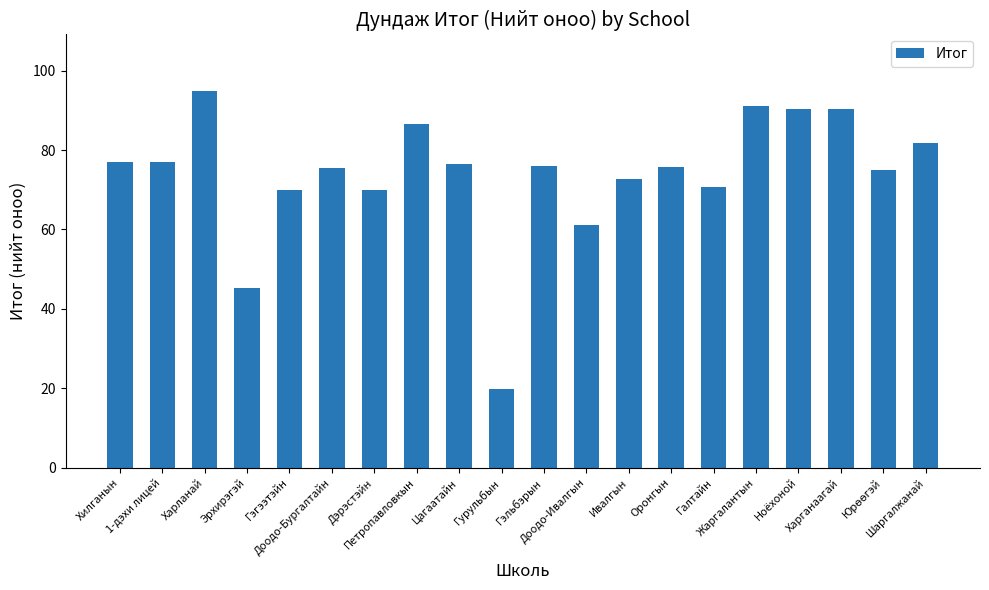

Is it true that the value at Гурульбын is 34.6?

False